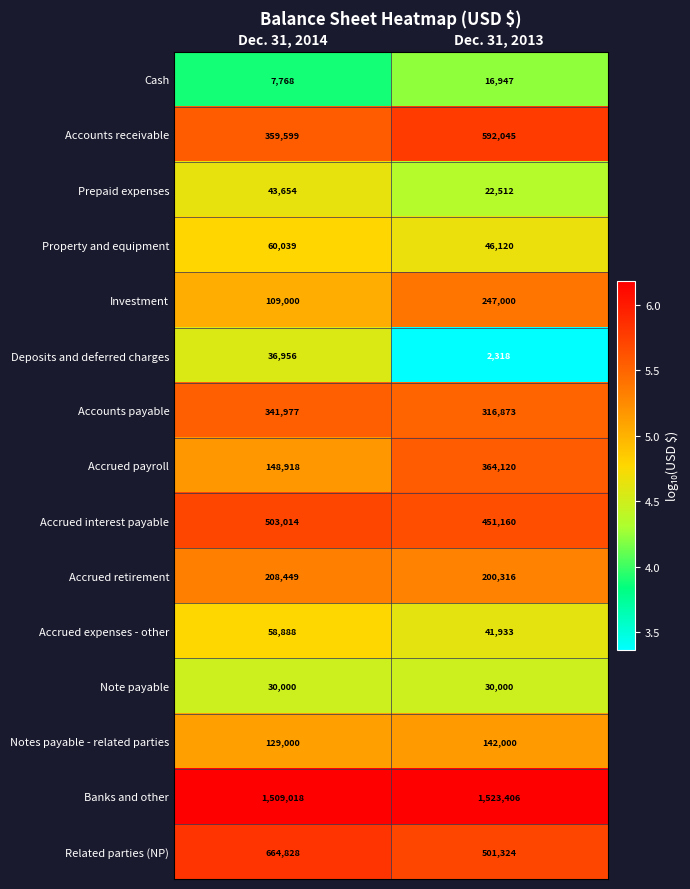

What is the difference between the highest and lowest values at Dec. 31, 2013?

1521088